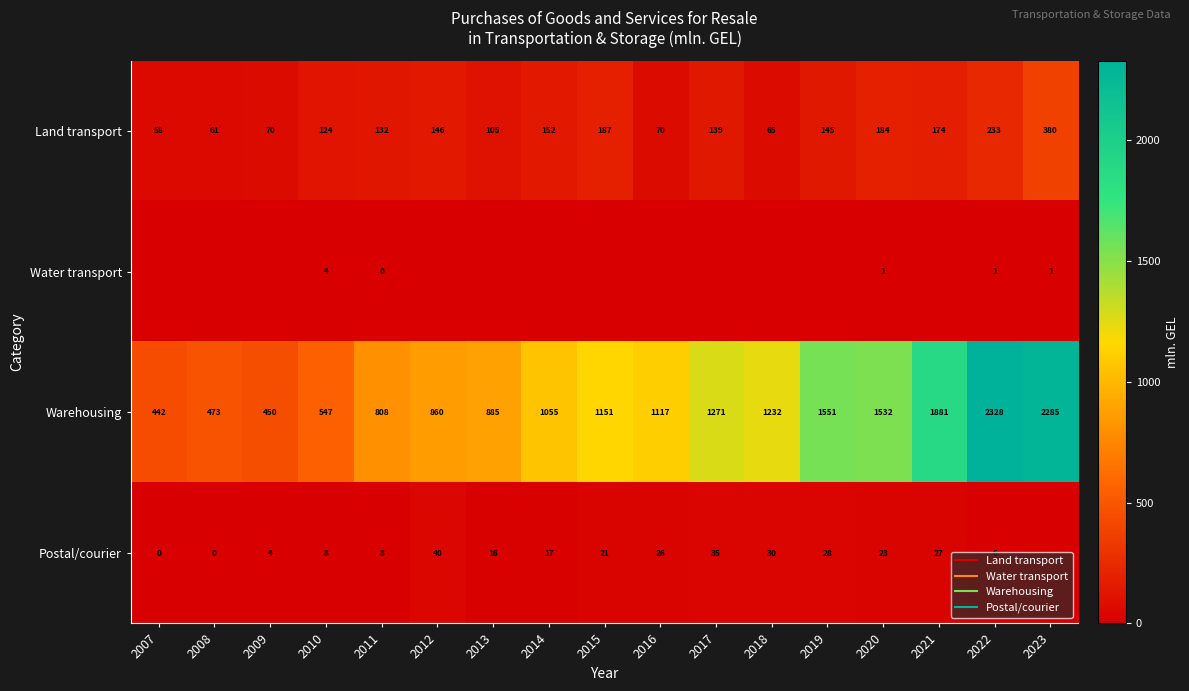

The Land transport series shows 47.3 at 2016. True or false?

False